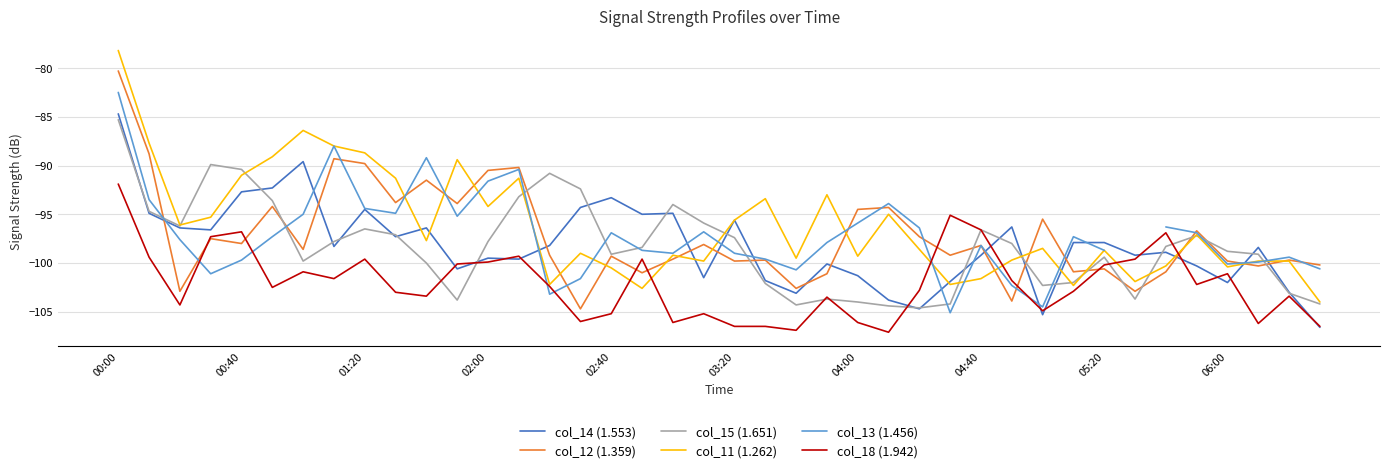

How many values in the col_15 (1.651) series are below -98?

21